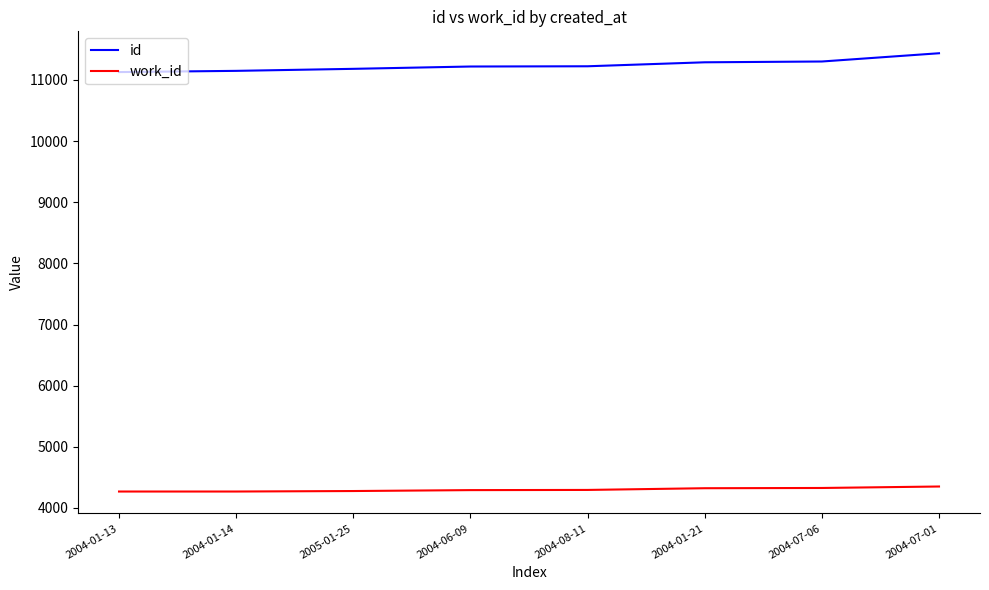

At how many categories does at least one series exceed 6995?

8